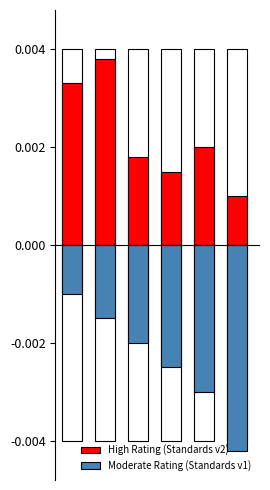

List the series in order of their peak value, lowest first.

Moderate Rating (Standards v1), High Rating (Standards v2)